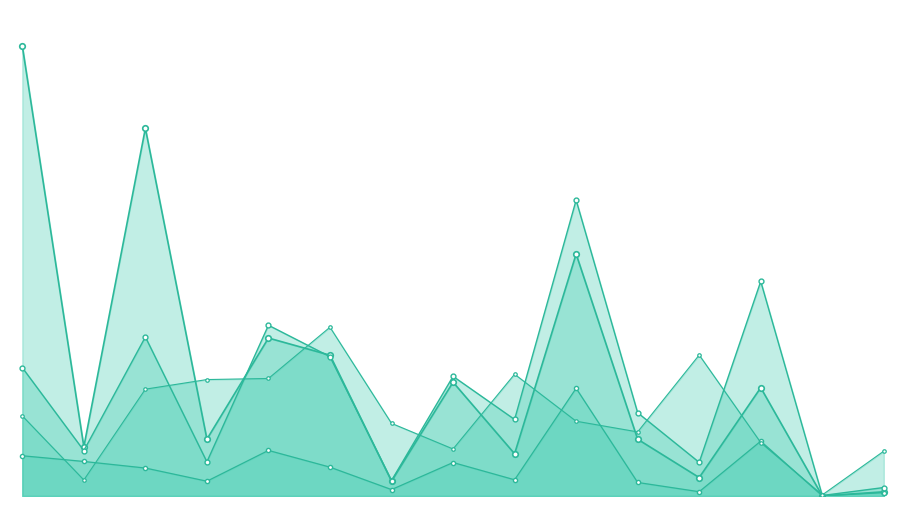

Does the chart have visible grid lines?

No